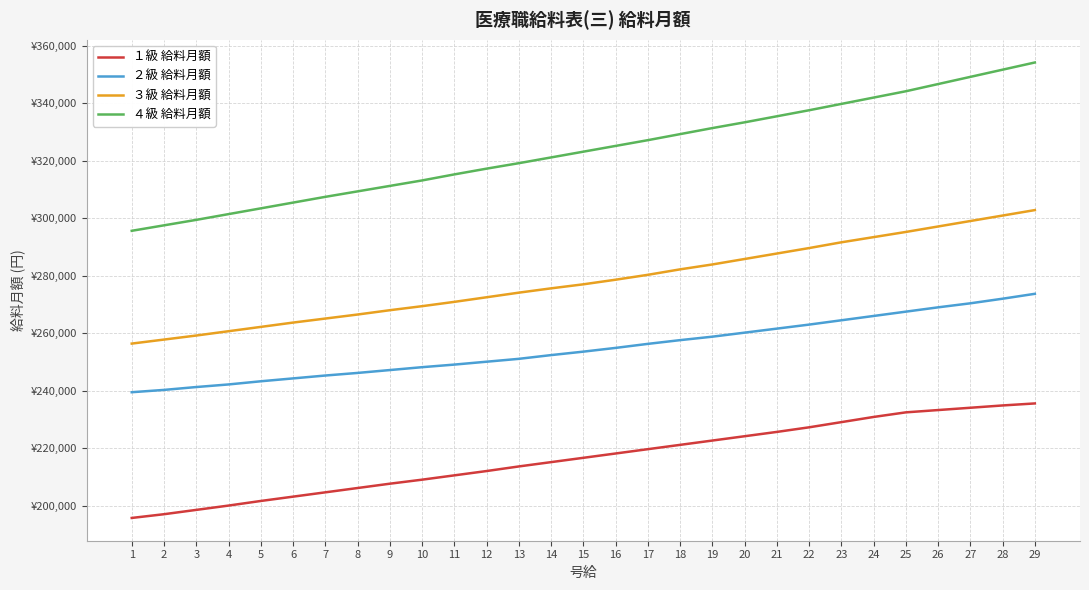

Does the chart display data point markers on the line(s)?

No